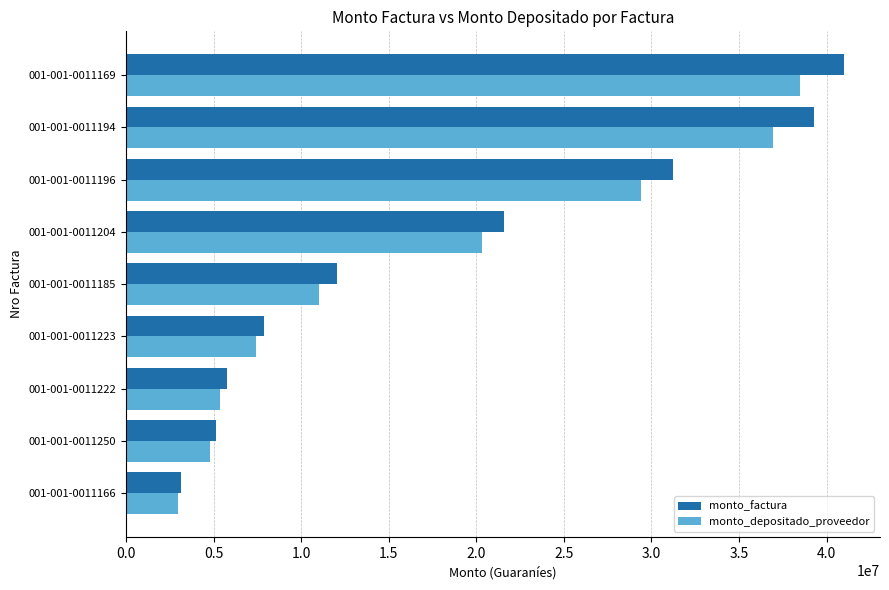

What is the sum of all monto_factura values?

167018867